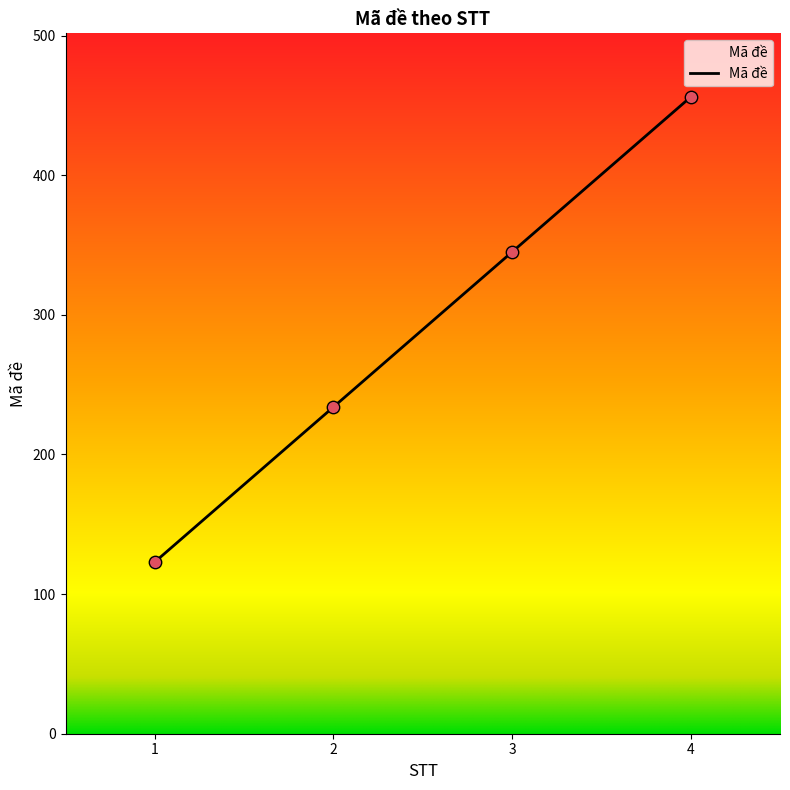

What is the change in value from 1 to 4?

+333